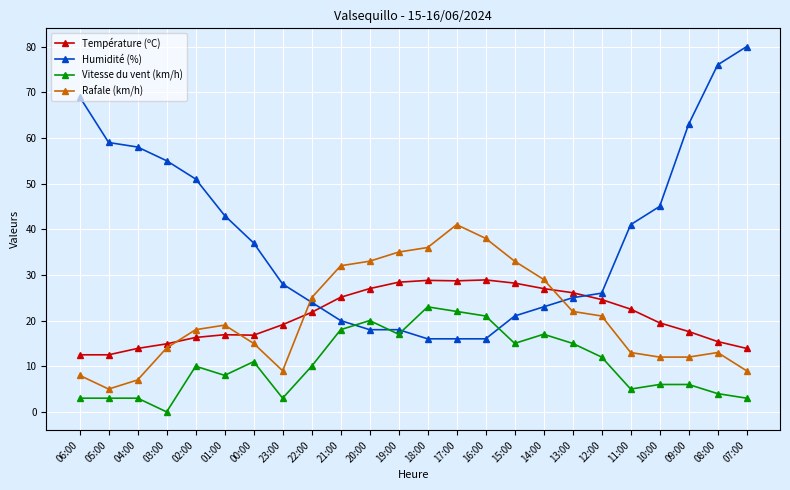

Read the Rafale (km/h) value at 01:00.

19.0